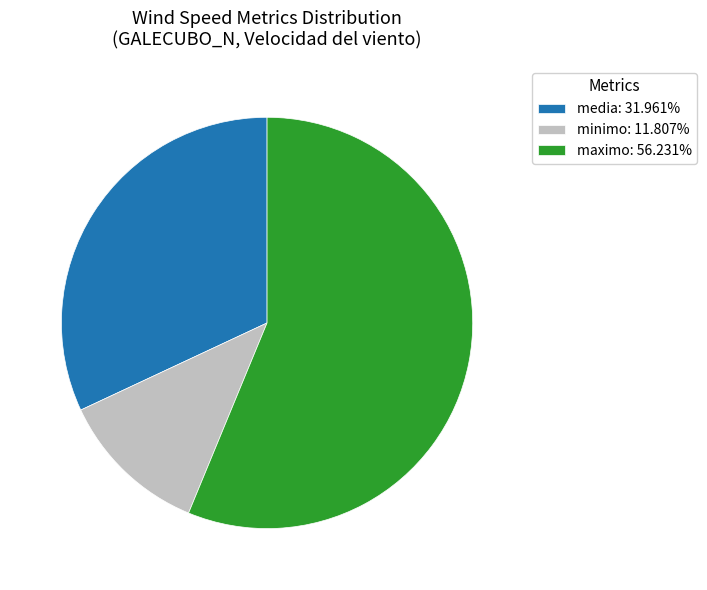

Is there any slice that represents more than half of the pie?

Yes